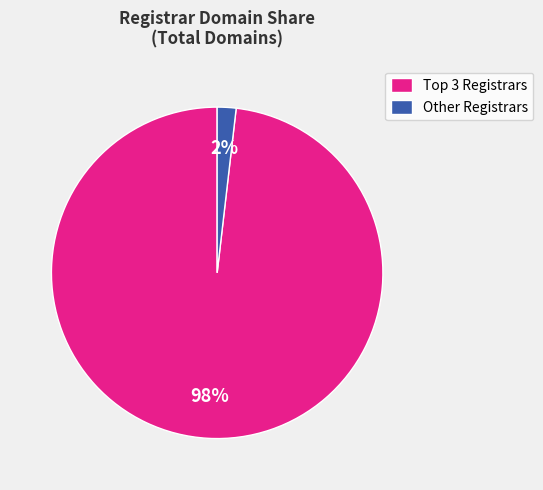

How many segments does this pie chart have?

2